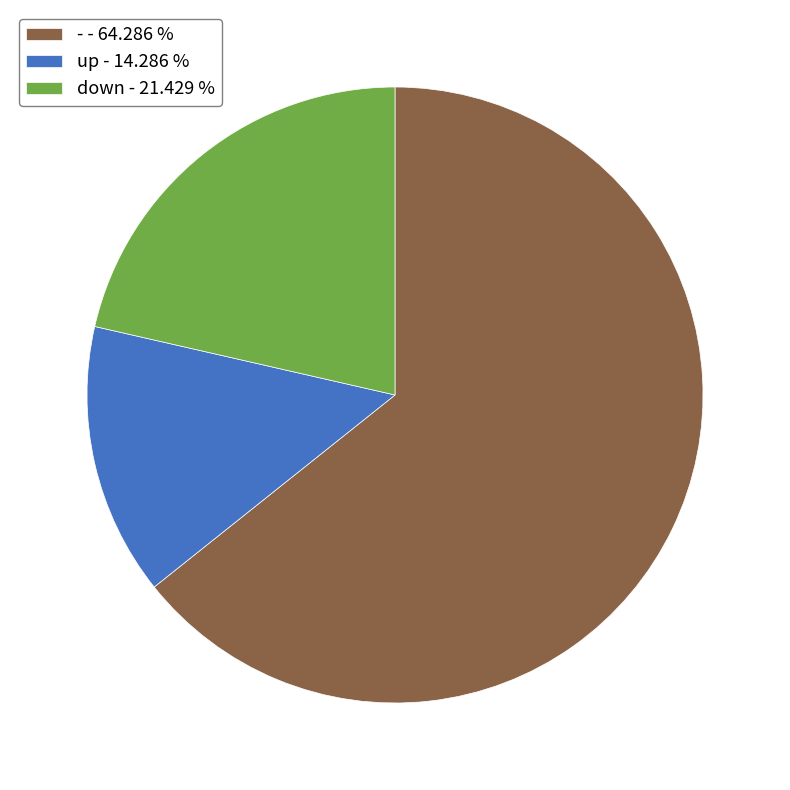

Which has a higher value, - or up?

-